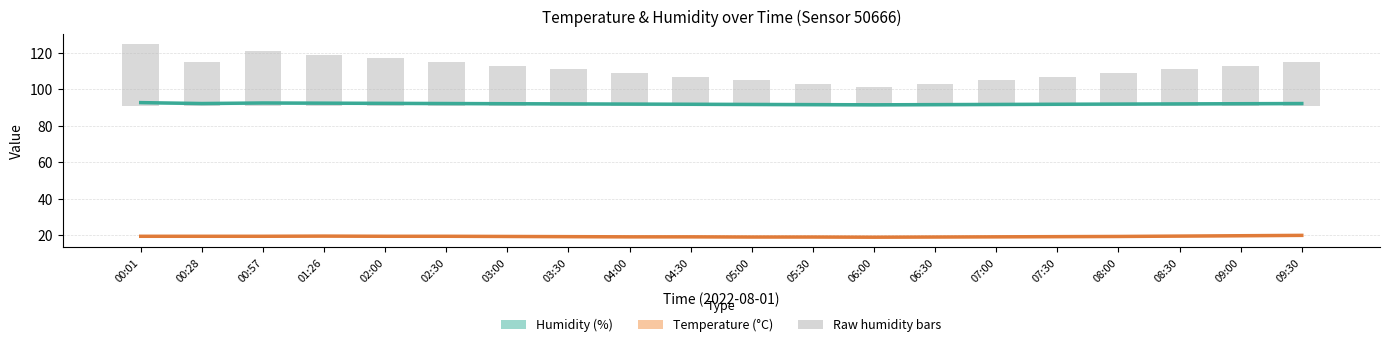

What is the minimum value for Temperature (°C)?

19.0